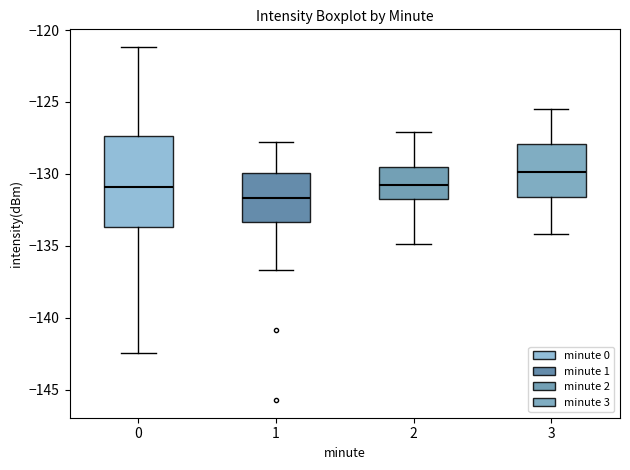

Where does the lower whisker of the box at x = 1 end on the y-axis? The values are not printed on the chart, so give them approximately, as read against the axis.

-136.5